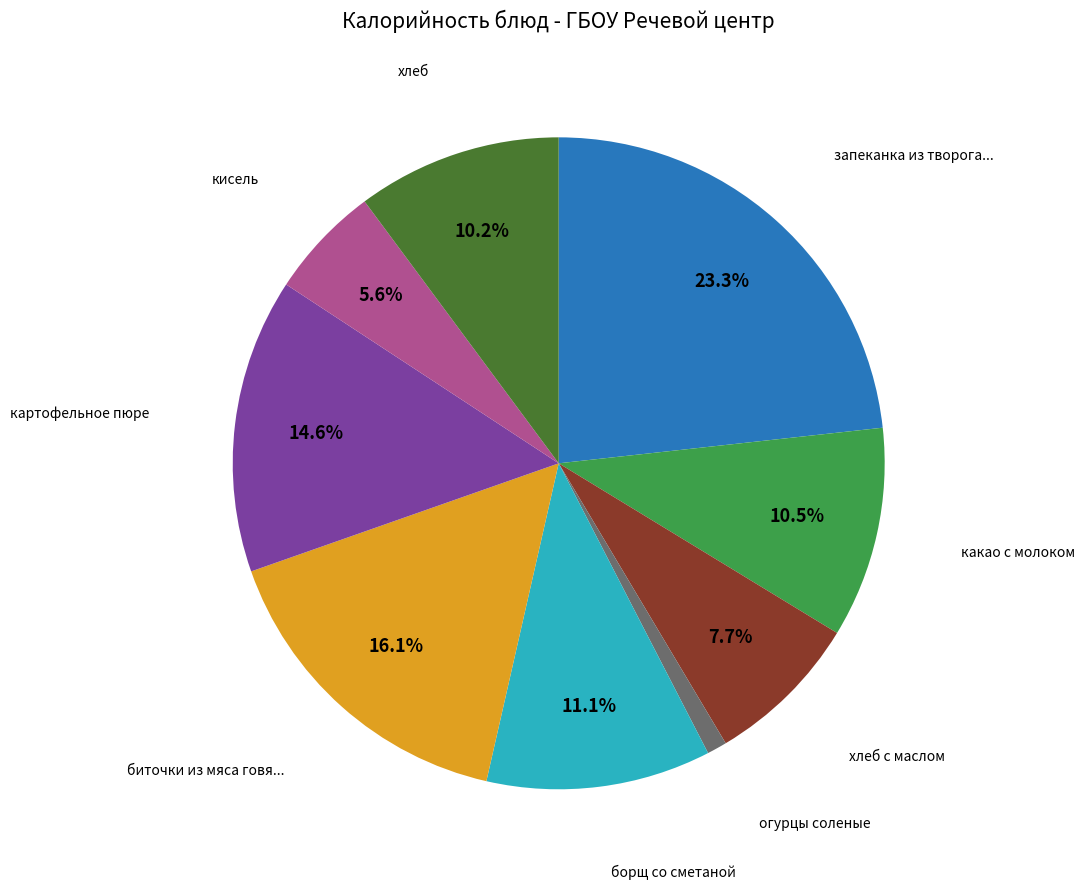

Is there a majority slice in this chart?

No